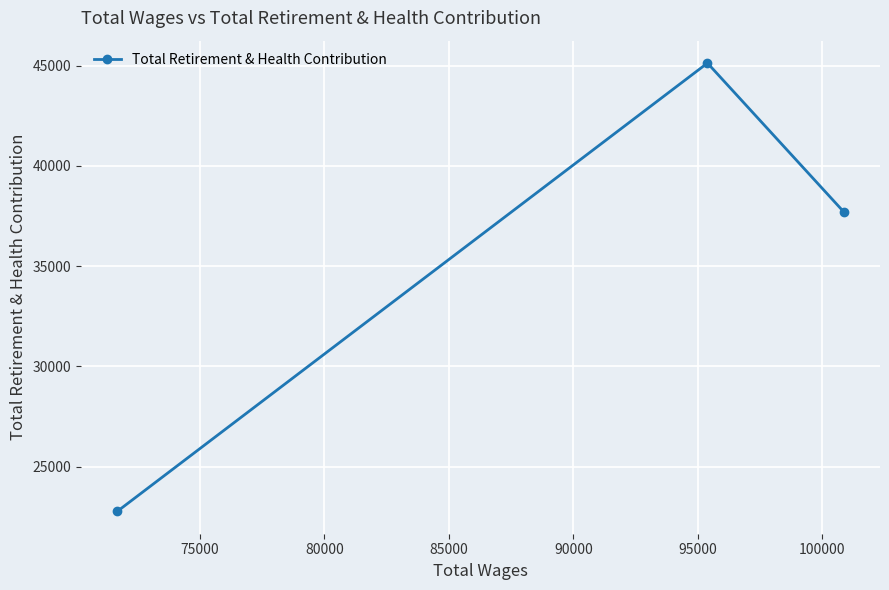

Does the chart display data point markers on the line(s)?

Yes